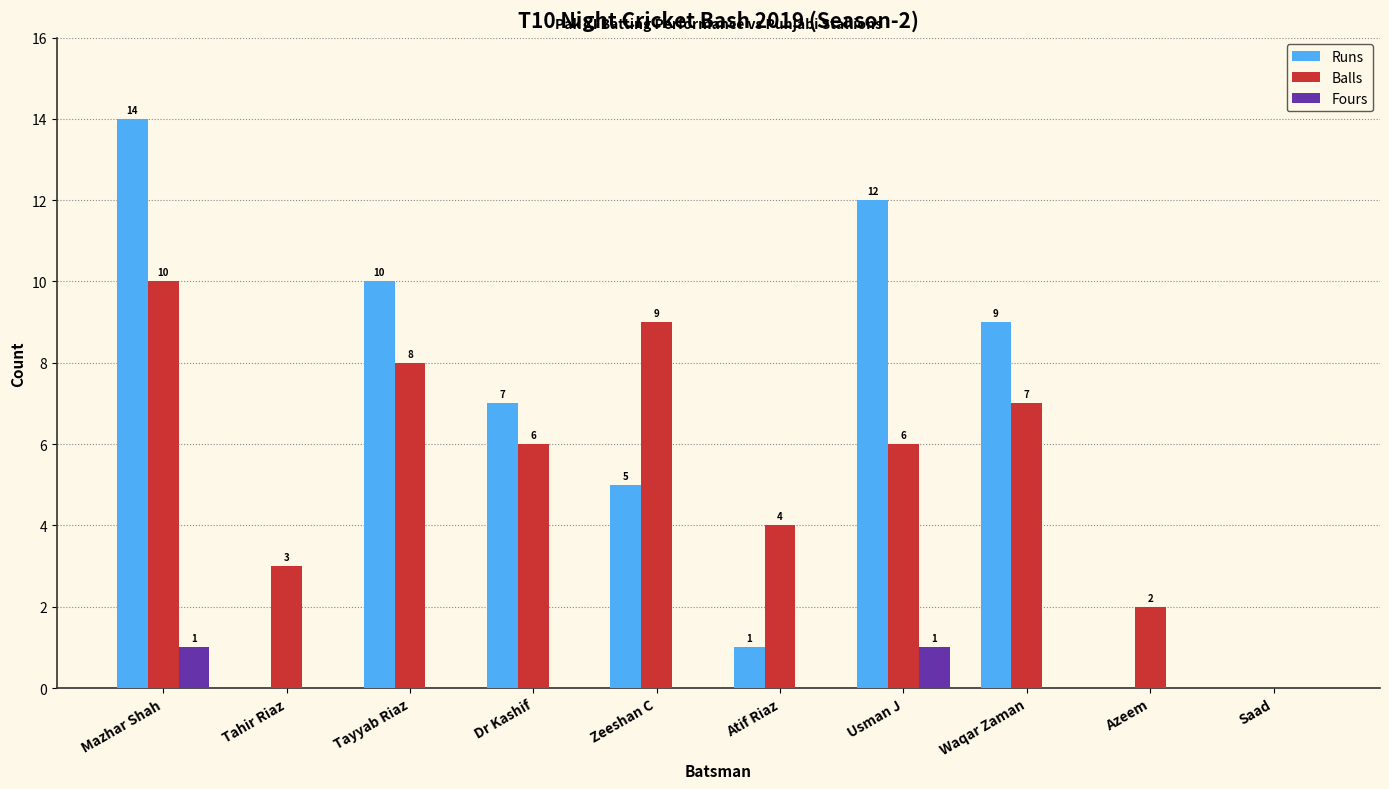

What is the average value of the Runs series?

6